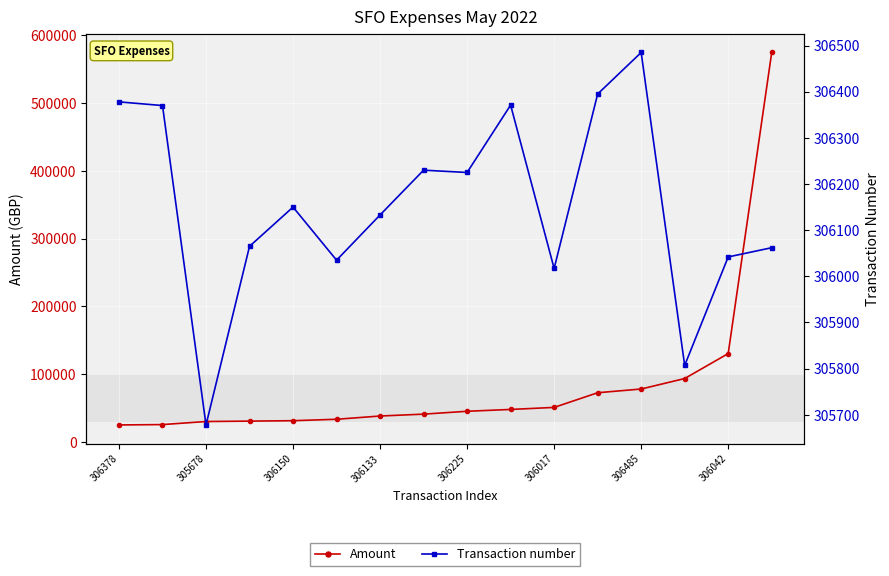

At which label does Transaction number first exceed 306150?

306378